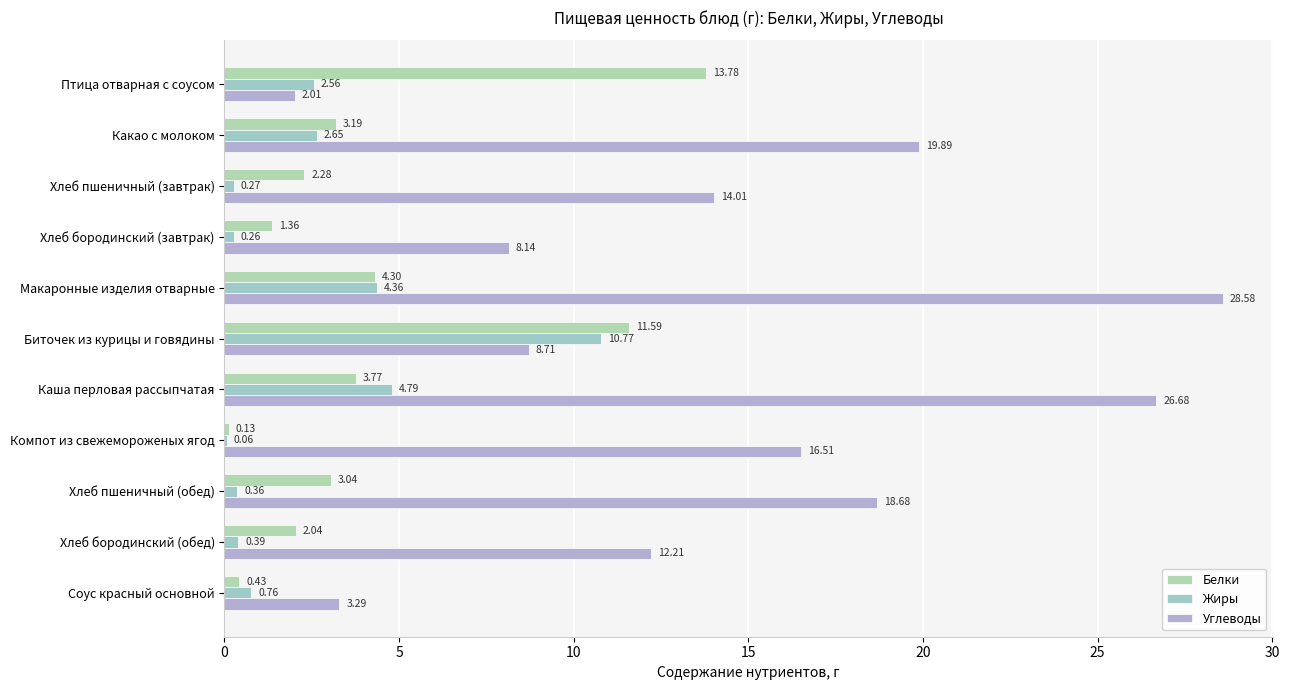

At which category does the chart reach its peak across all series?

Макаронные изделия отварные